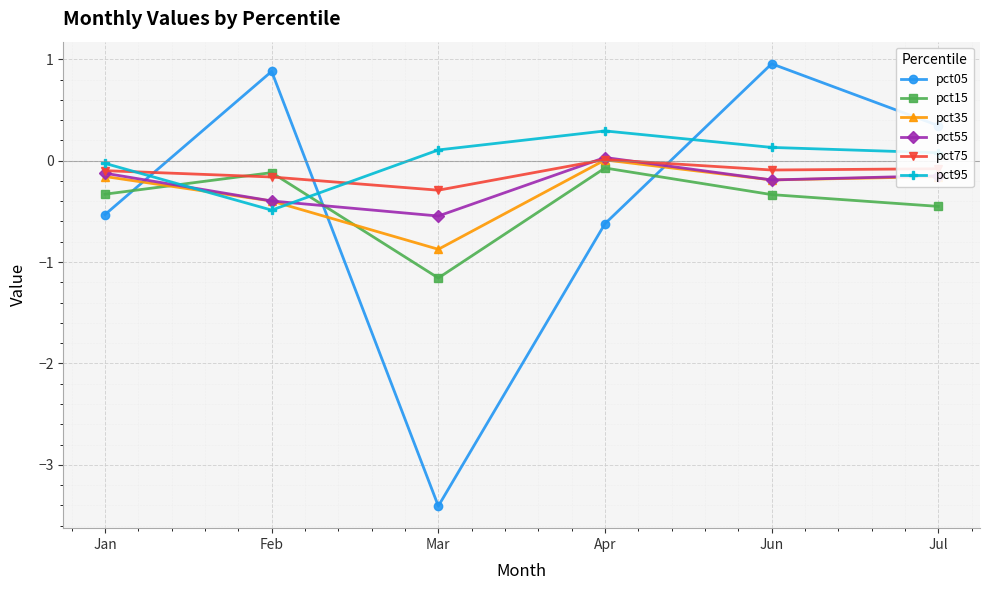

Which series ends up on top after the final intersection of pct35 and pct95?

pct95